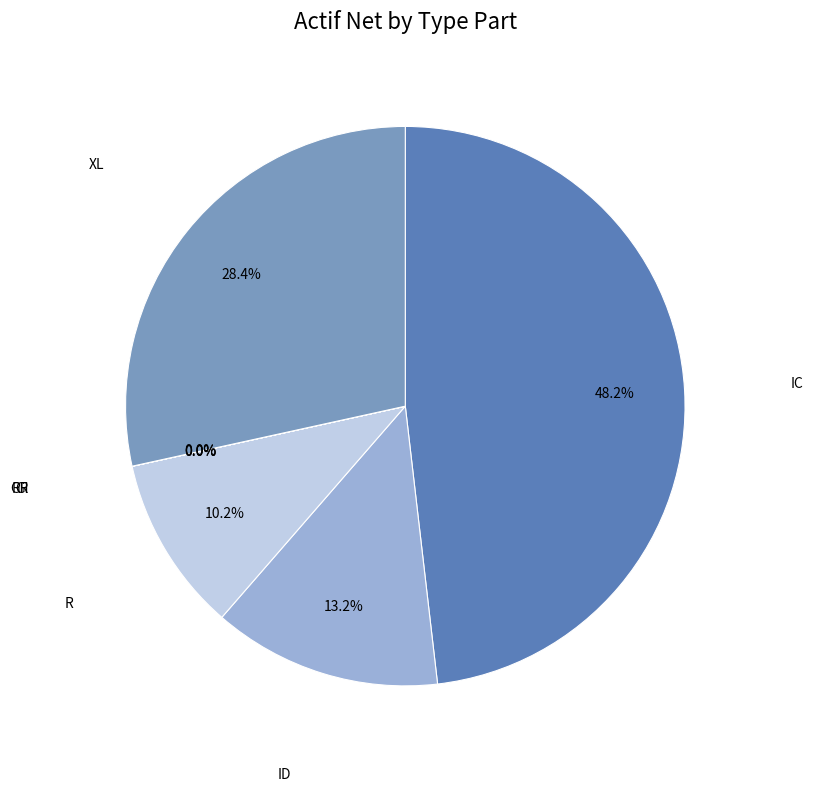

To the nearest percent, what is the difference between the largest and smallest slice percentages?

48%